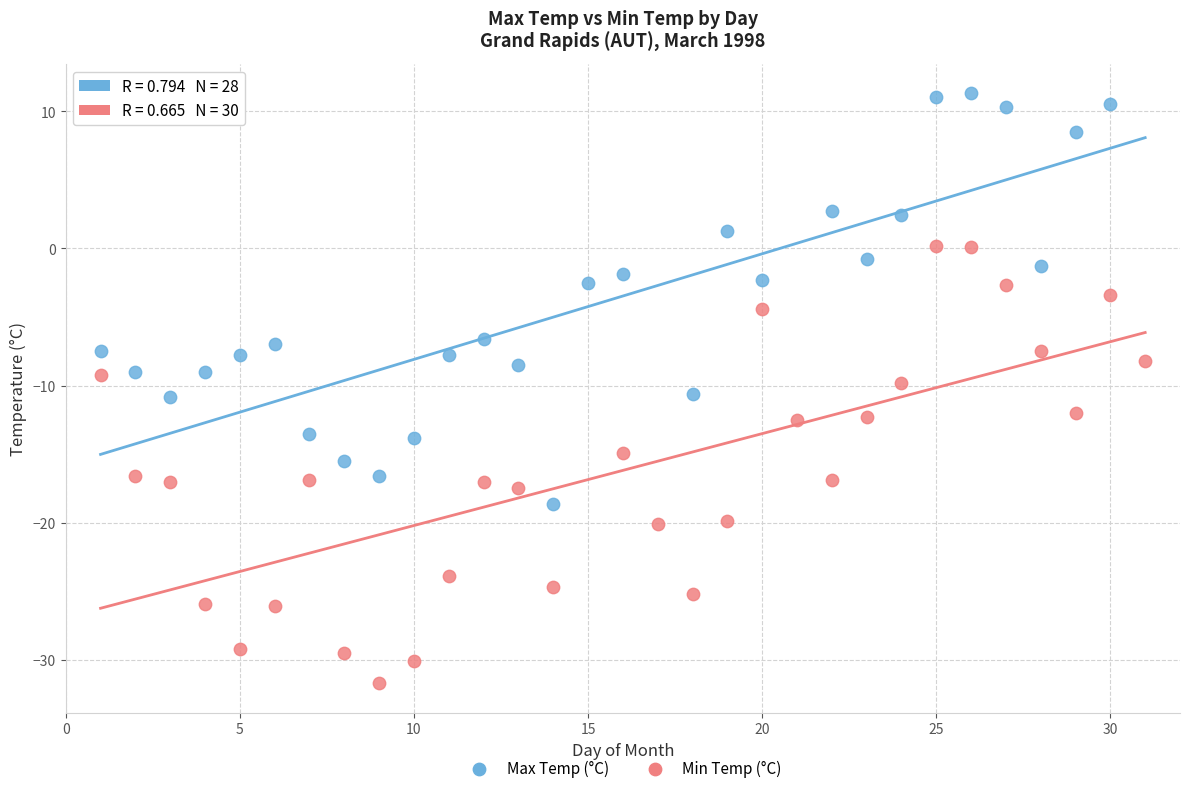

Which series contains the lowest Y value?

Min Temp (°C)